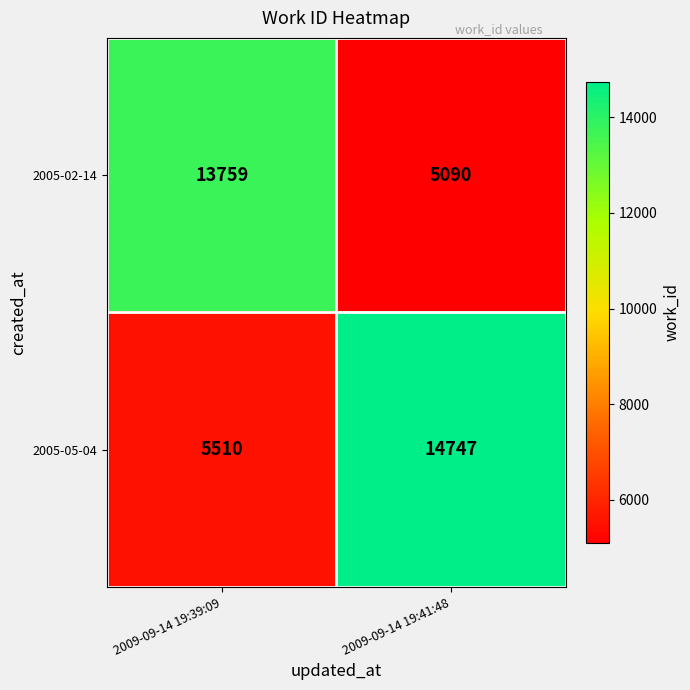

What is the sum of the 2005-05-04 values at 2009-09-14 19:41:48 and 2009-09-14 19:39:09?

20257